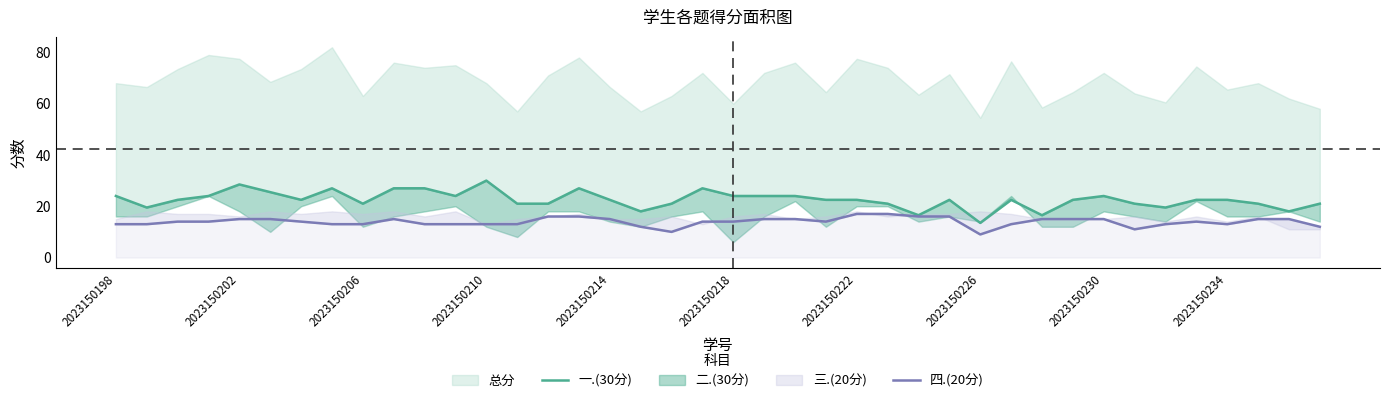

What is the difference between the highest and lowest values at 10?

14.0